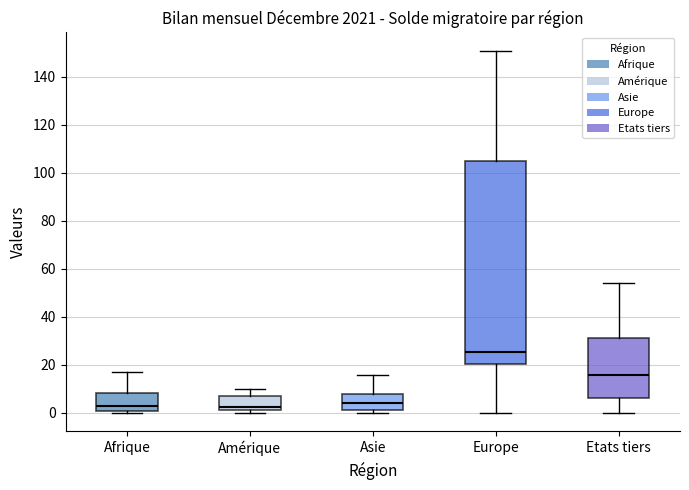

Reading left to right, read every box against the y-axis: the position of its median line, the range the box covers, and the ends of its whiskers. The values are not printed on the chart, so give them approximately, as read against the axis.

Afrique: median 4, box 2 to 8, whiskers 0 to 18
Amérique: median 2 (just above the box's lower edge), box 2 to 8, whiskers 0 to 10
Asie: median 4, box 2 to 8, whiskers 0 to 16
Europe: median 26, box 20 to 106, whiskers 0 to 152
Etats tiers: median 16, box 6 to 32, whiskers 0 to 54